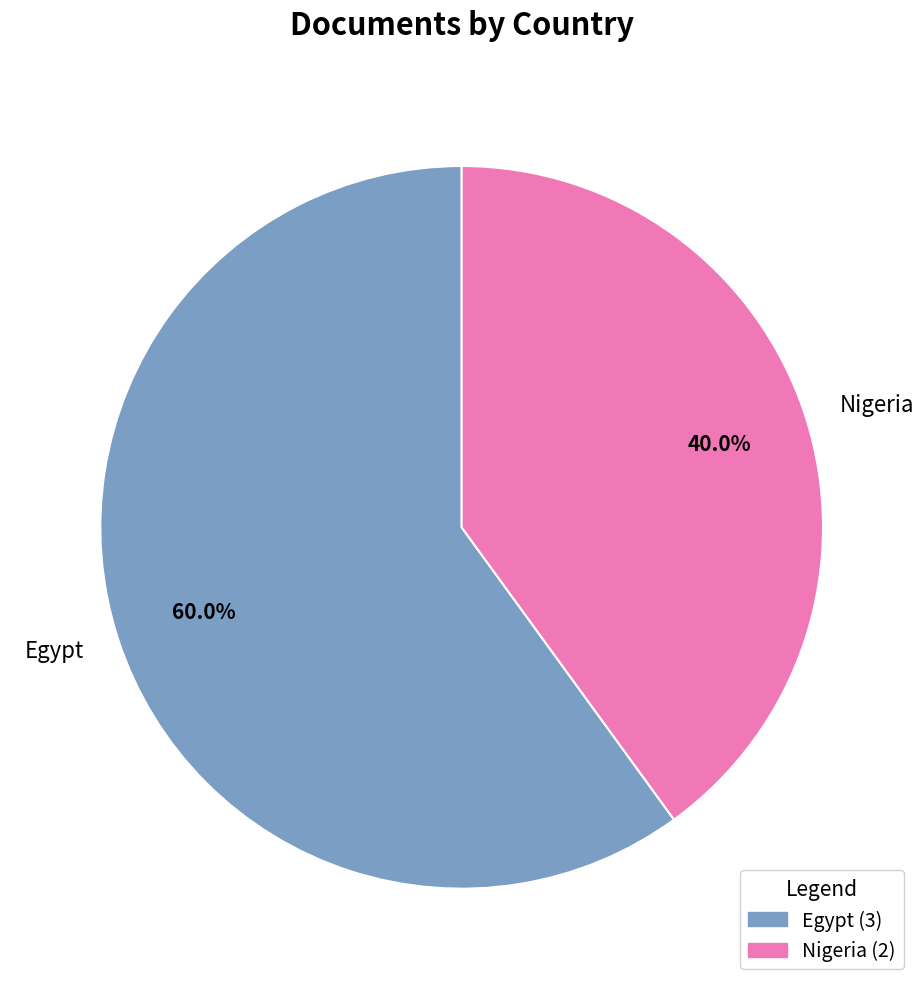

Rank the categories by value from highest to lowest.

Egypt, Nigeria